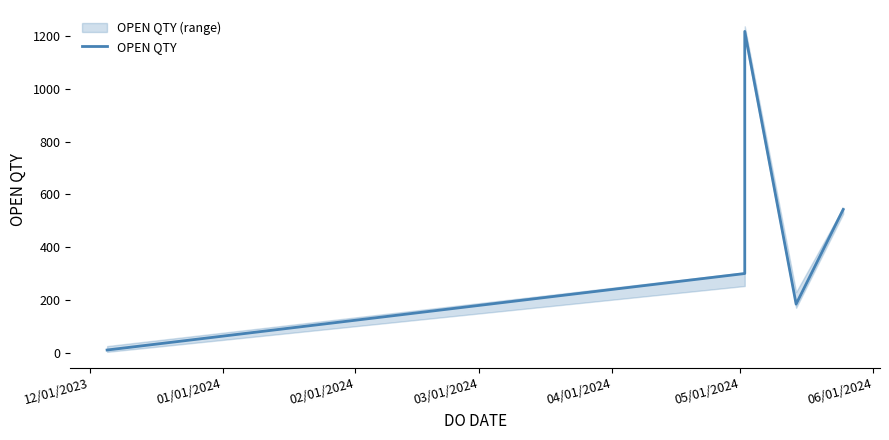

How many lines are shown in the chart?

1